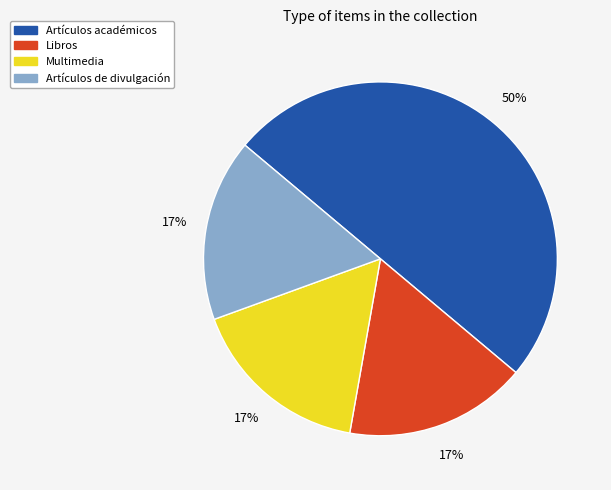

What is the largest slice in the pie chart?

Artículos académicos